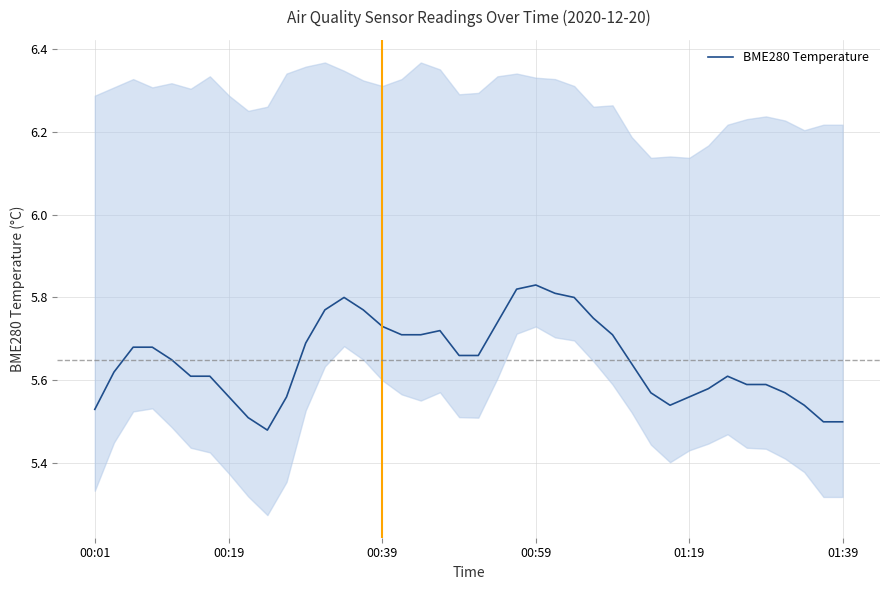

What value does the data have at 35?

5.6